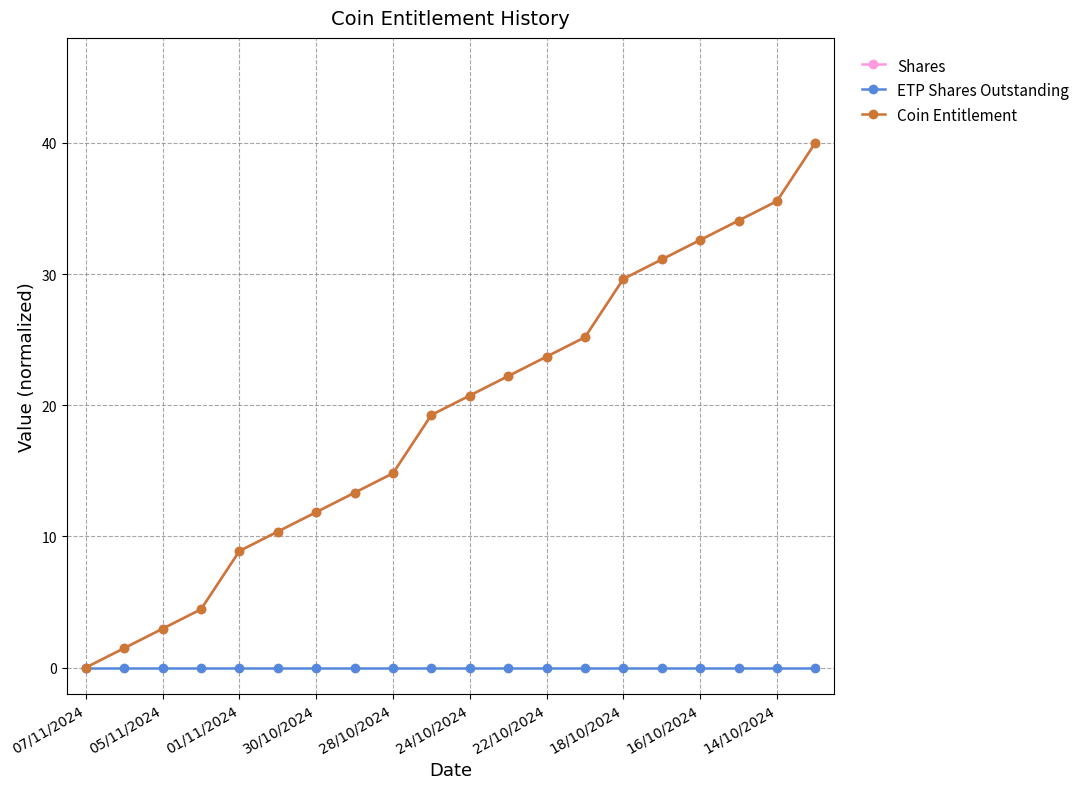

True or false: Shares and Coin Entitlement cross at least once.

True